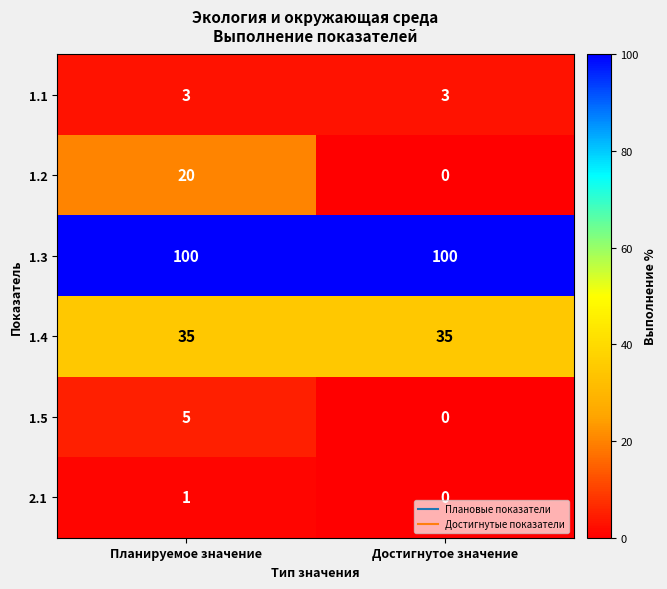

The value of 1.3 at Достигнутое значение is 56. True or false?

False